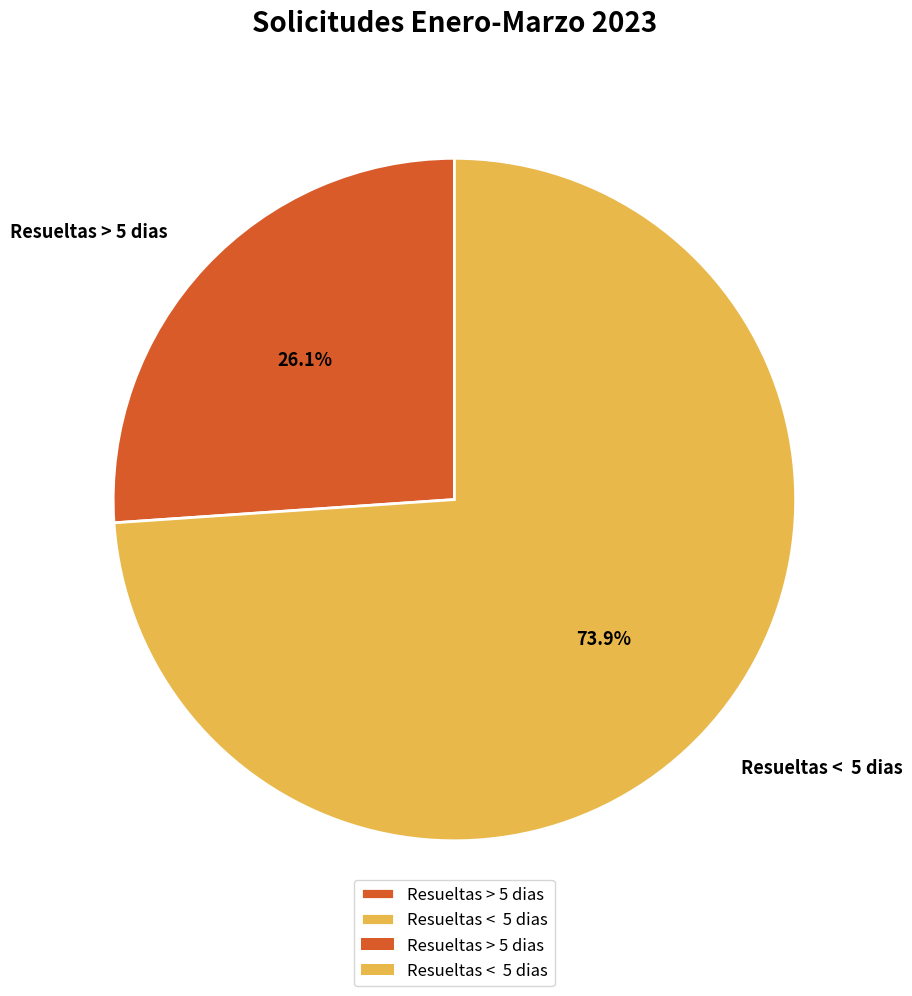

Which category has the smallest portion of the pie?

Resueltas > 5 dias